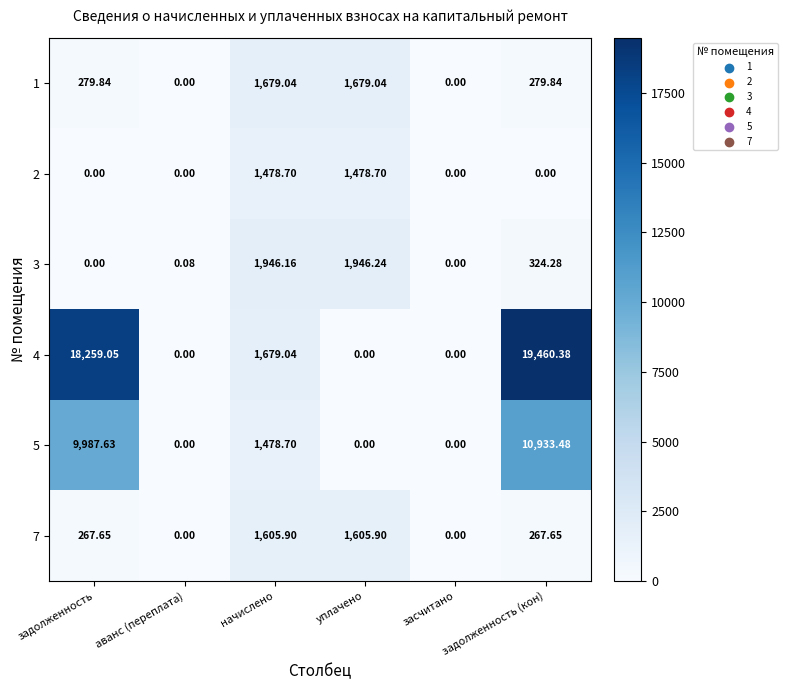

Which category has the highest value in the 3 series?

уплачено